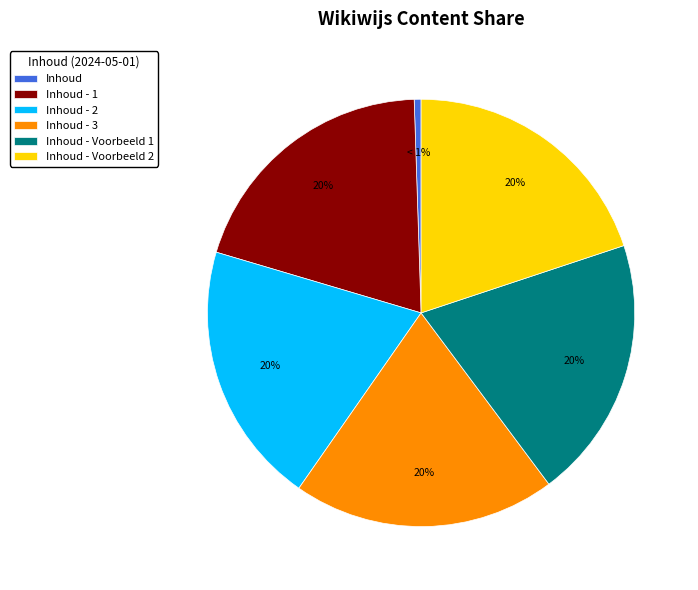

Which has a higher value, Inhoud or Inhoud - 1?

Inhoud - 1